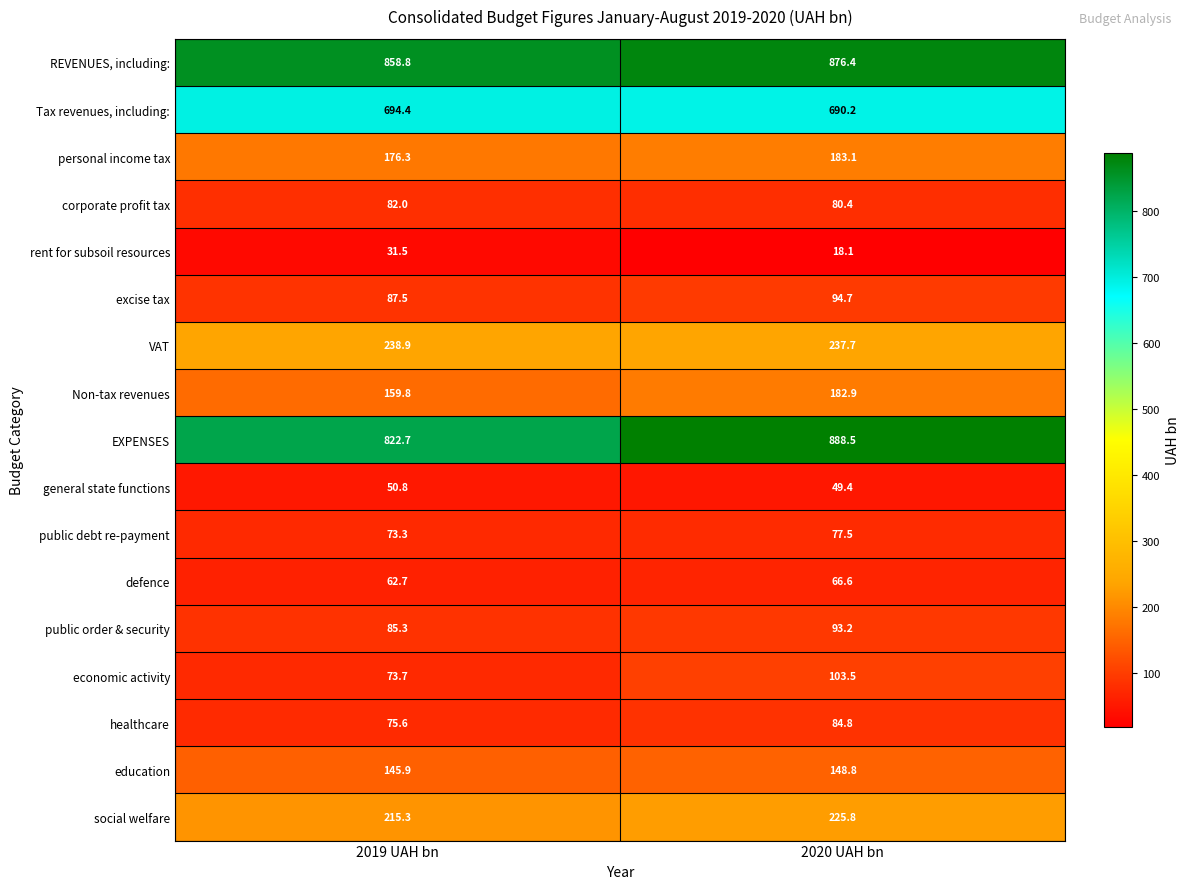

What is the difference between the maximum and minimum values in the public order & security series?

7.9